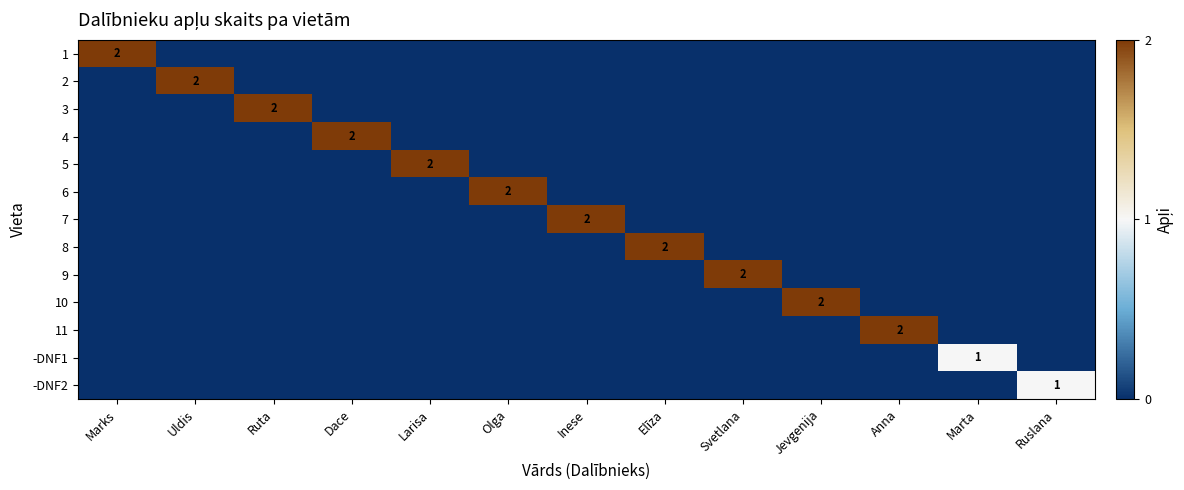

How many 4 values are between 0 and 1?

12